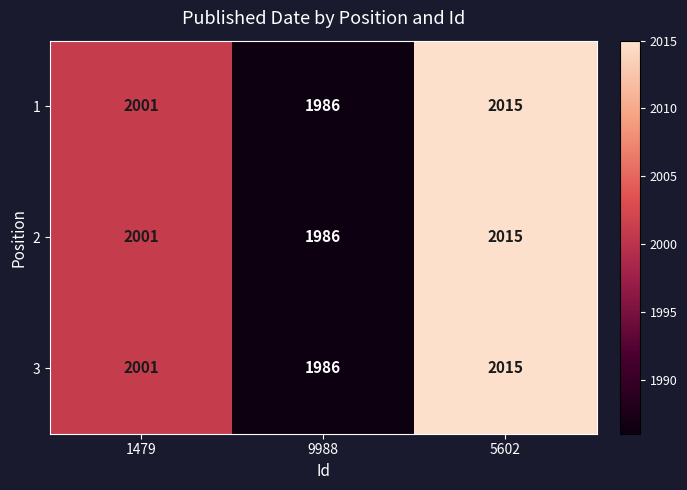

Reading left to right, list all the values displayed in this chart.

1: 2001	1986	2015
2: 2001	1986	2015
3: 2001	1986	2015